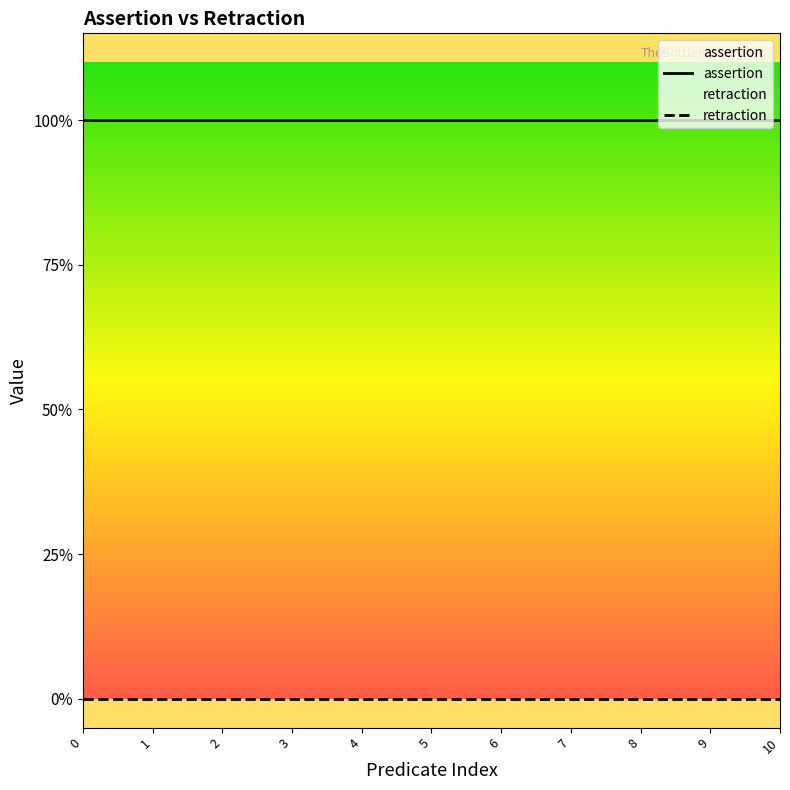

True or false: retraction and assertion intersect in this chart.

False